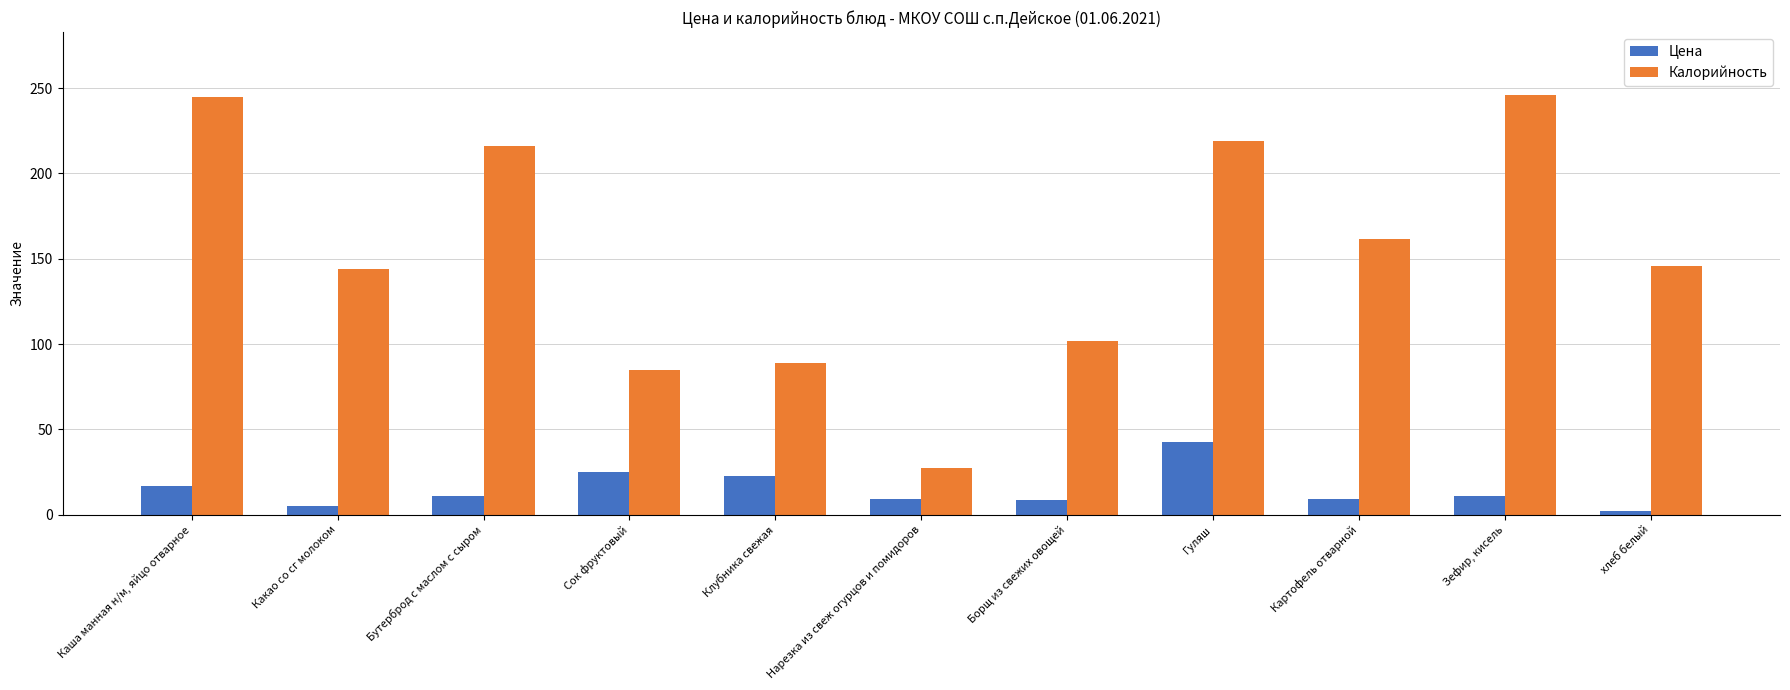

What is the difference between the highest and lowest values at Борщ из свежих овощей?

93.5